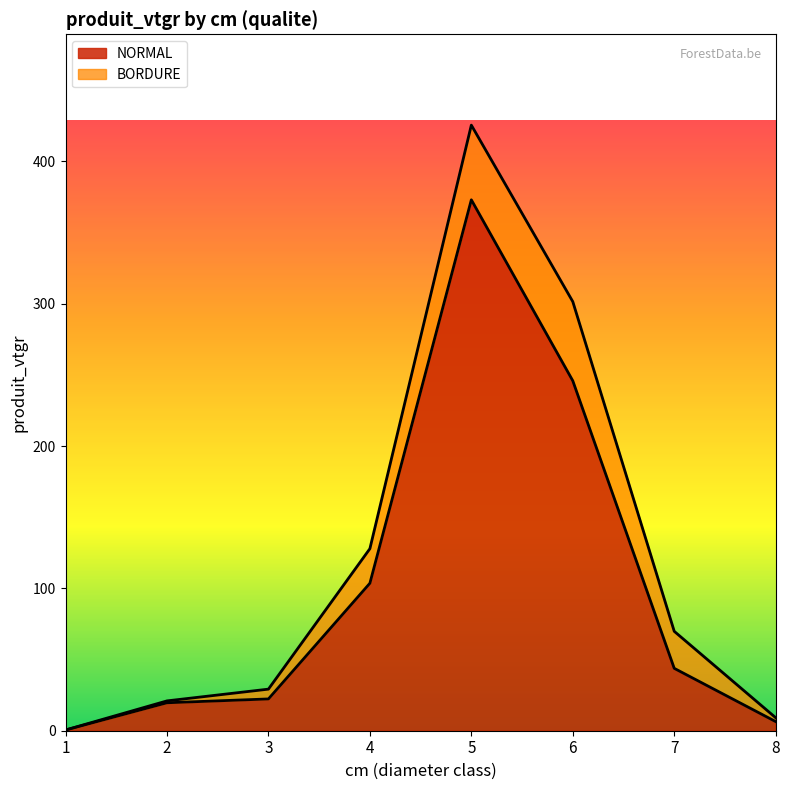

What is the greatest value displayed?

373.1